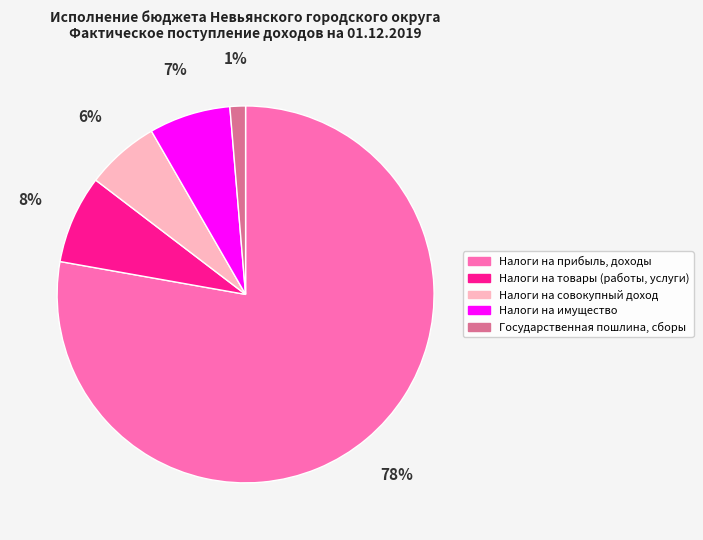

To the nearest percent, what is the average slice percentage?

20%